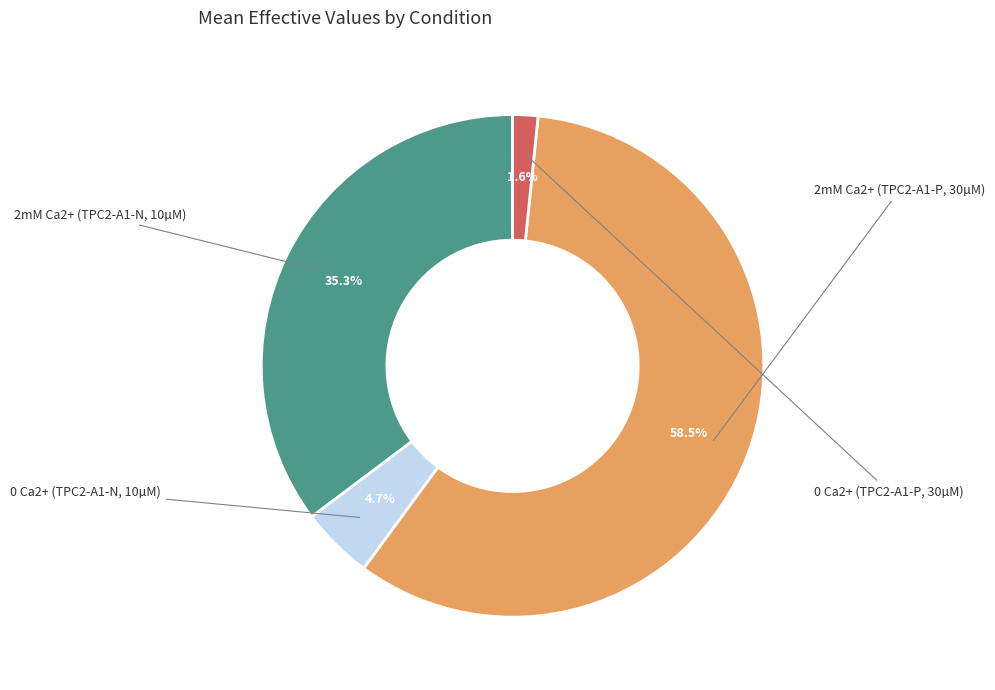

To the nearest percent, what is the average slice percentage?

25%